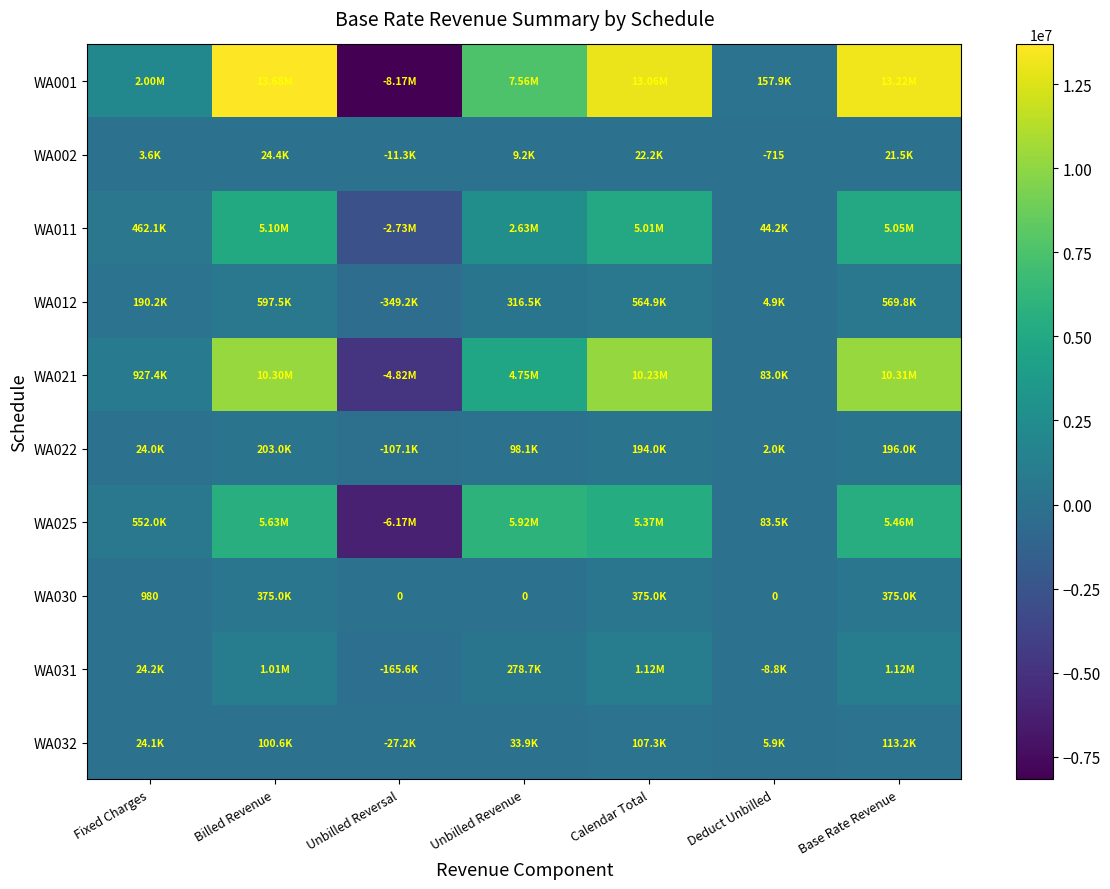

At which category does the chart reach its minimum across all series?

Unbilled Reversal